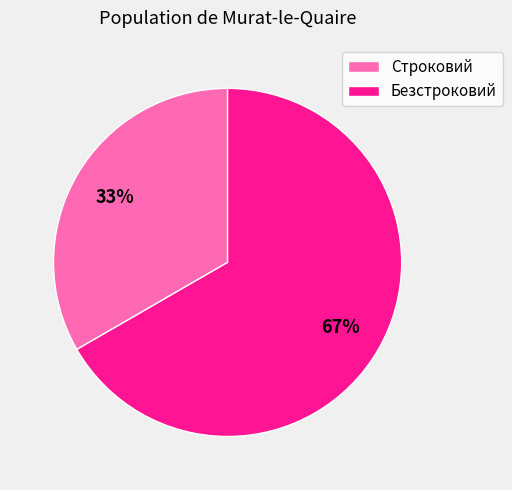

What percentage is the Безстроковий slice, to the nearest percent?

67%